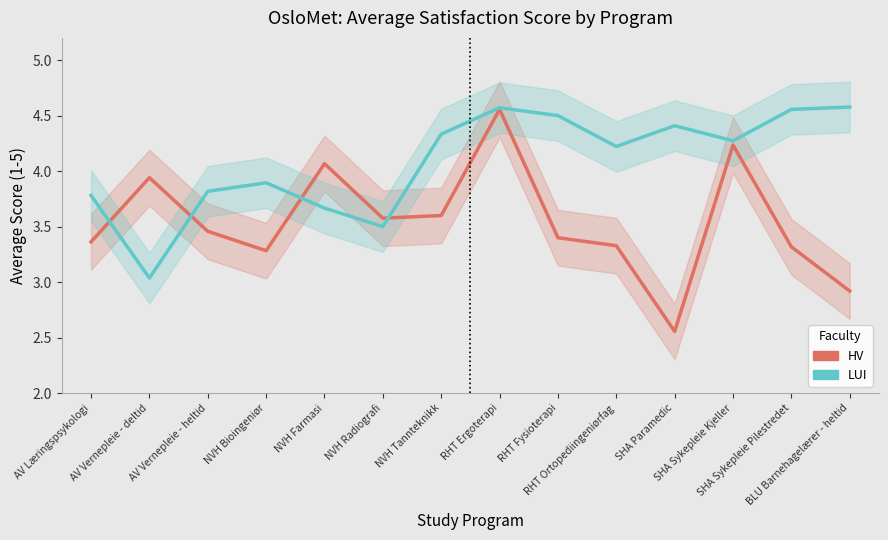

What are all the series names shown in the legend?

HV, LUI